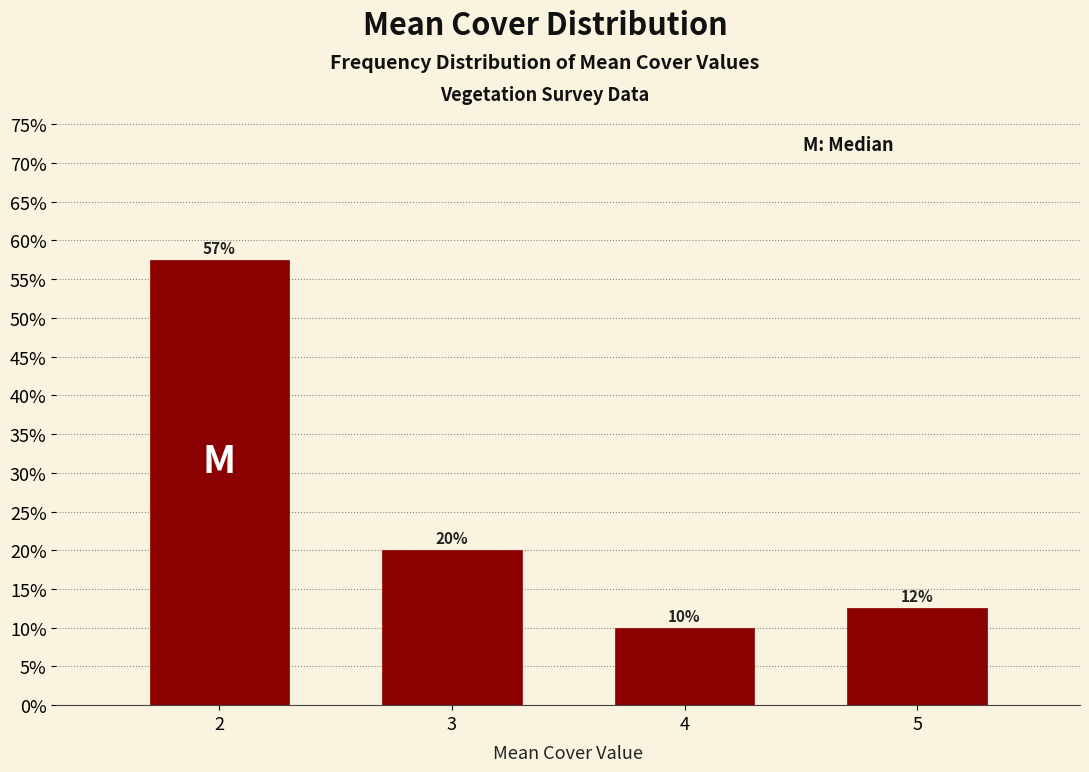

Are the bars horizontal?

No